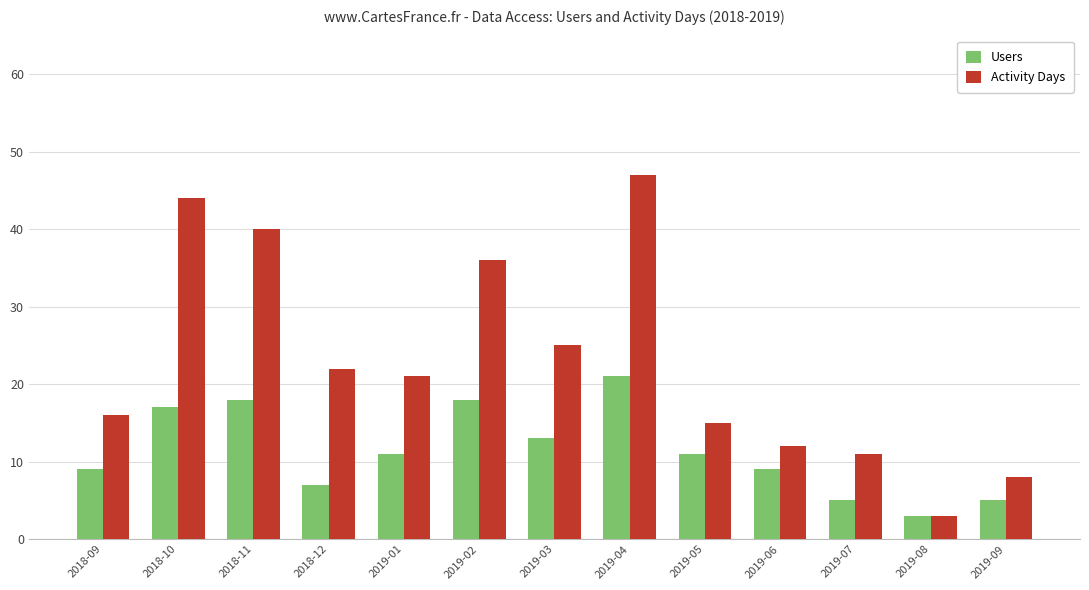

What is the label of the 11th bar from the left?

2019-07